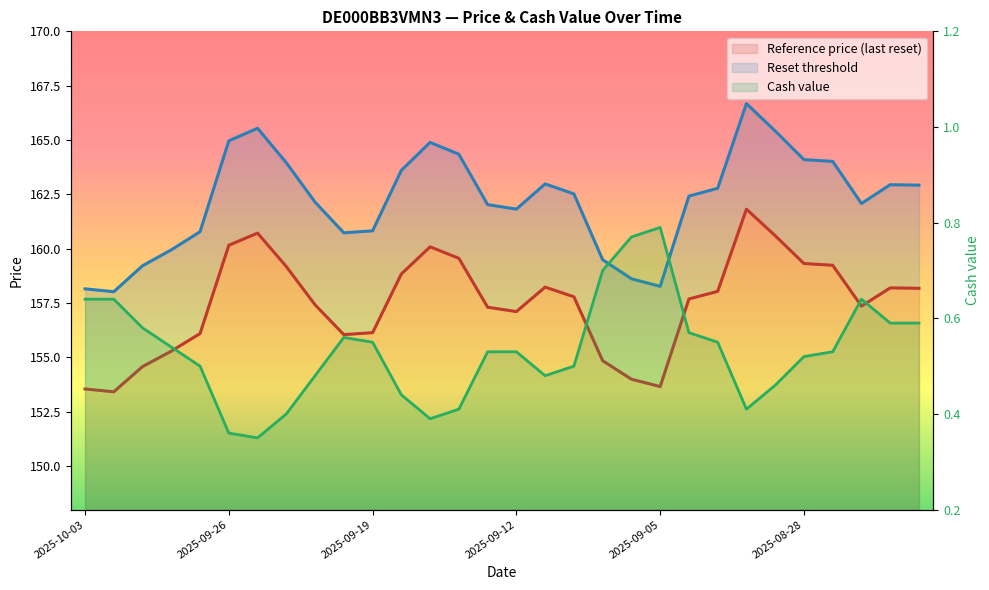

How many lines are shown in the chart?

3